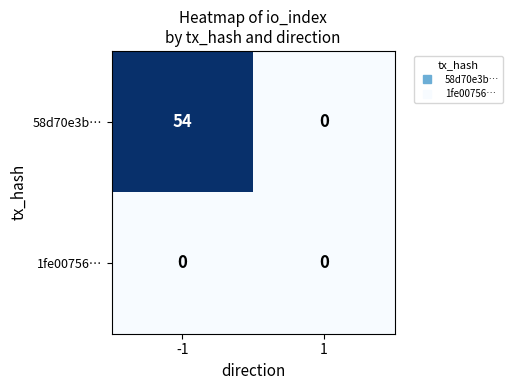

Rank the series by their maximum value, from lowest to highest.

1fe00756…, 58d70e3b…